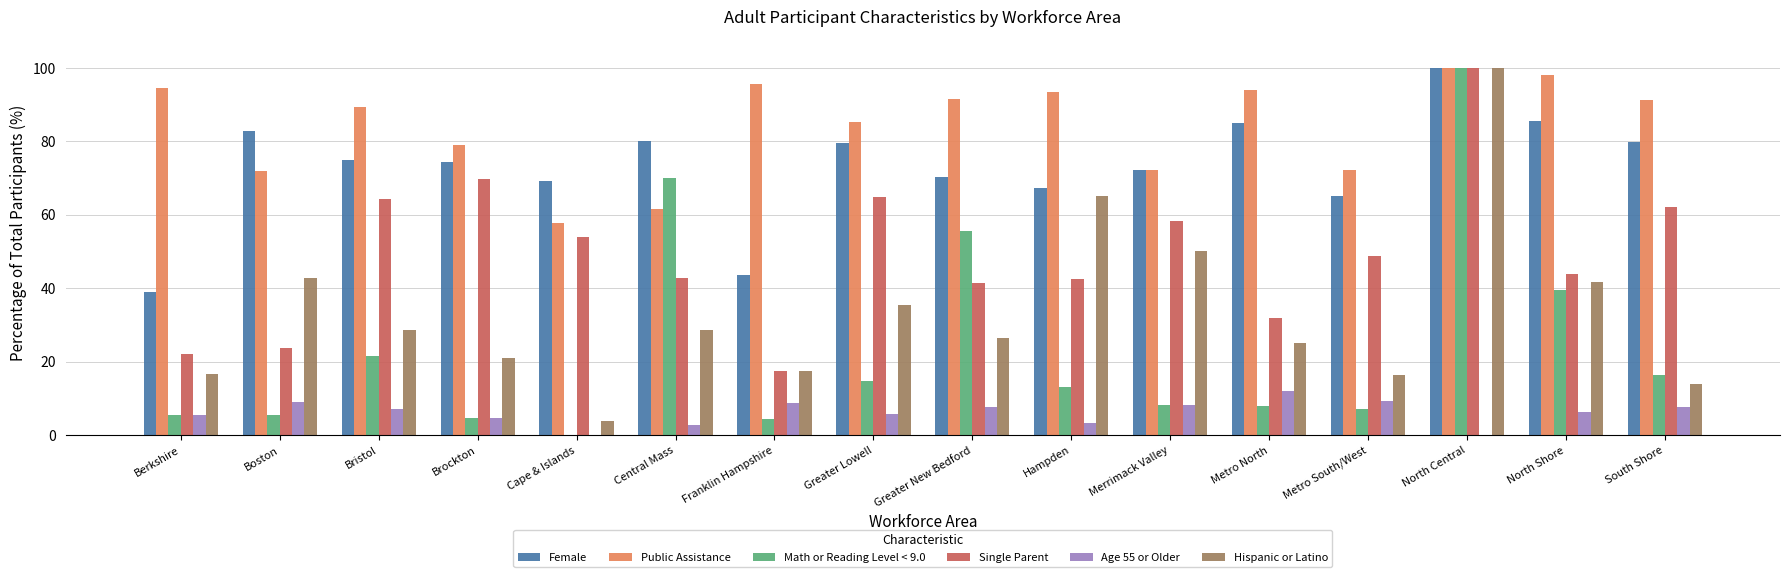

What is the sum of the Public Assistance values at Greater New Bedford and Franklin Hampshire?

187.3